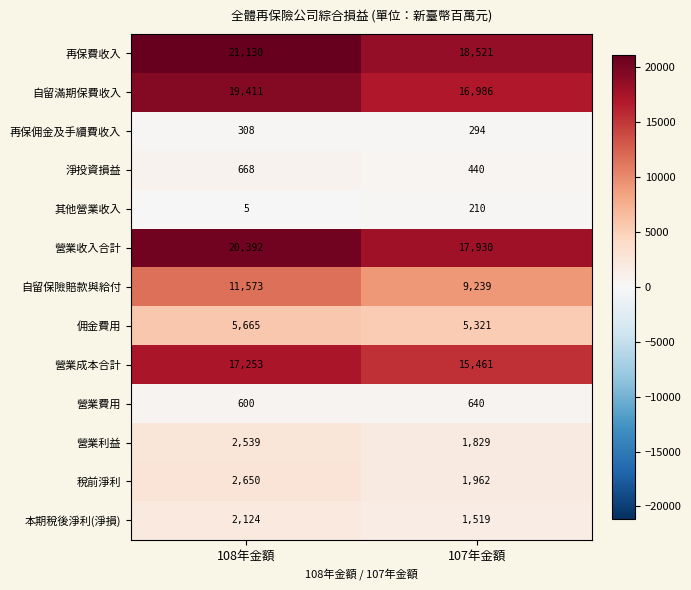

Read the 再保費收入 value at 107年金額, to the nearest 100.

18500